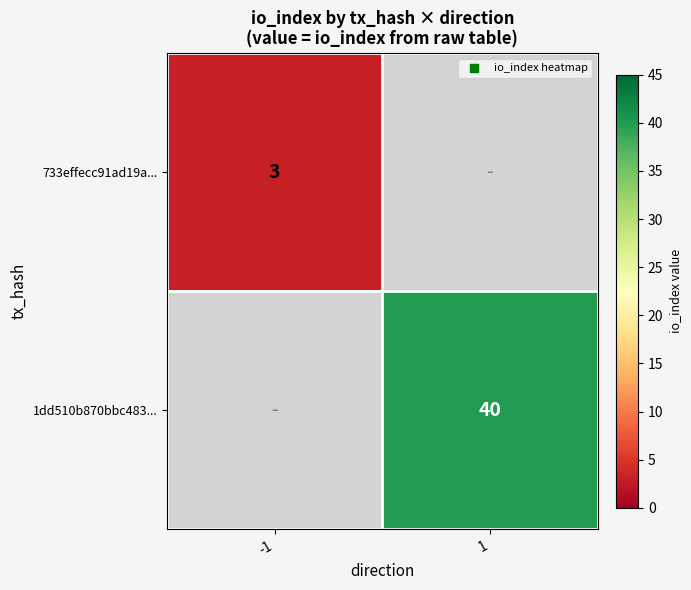

Which has a higher value, -1 or 1?

1